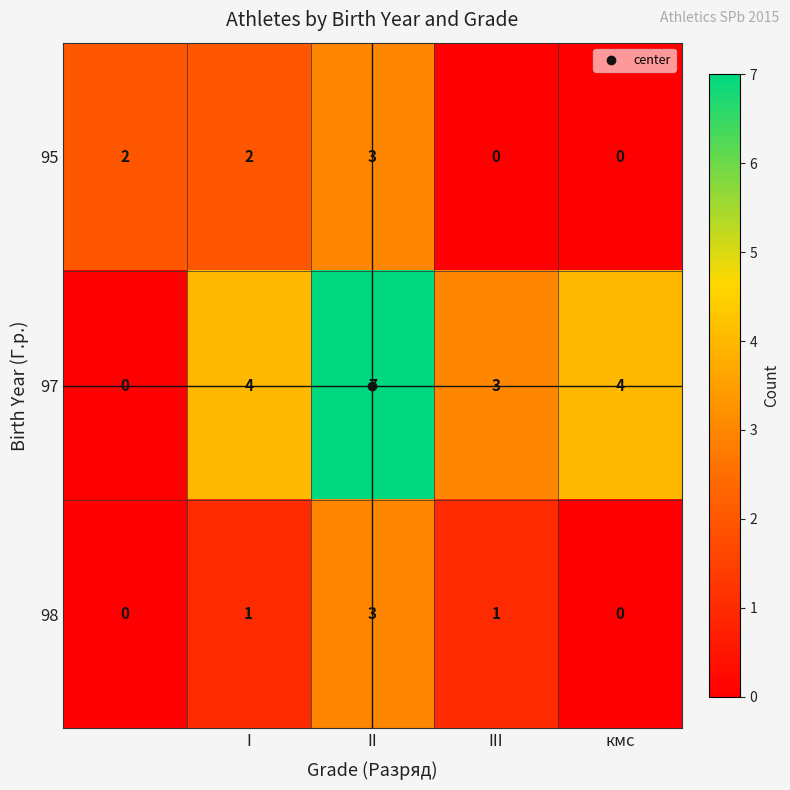

How many 97 values are between 3 and 4?

3